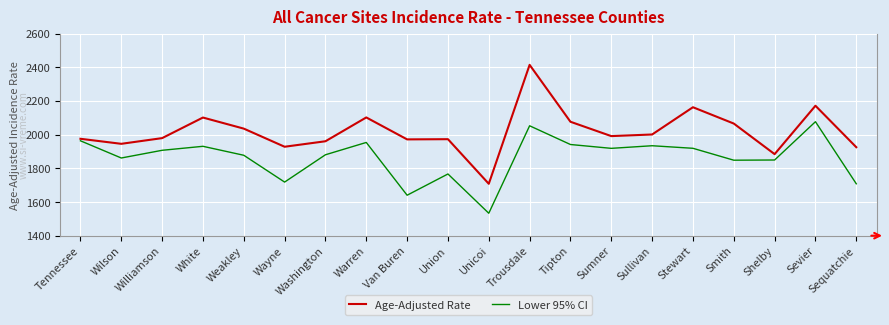

The value of Age-Adjusted Rate at Stewart is 1182.6. True or false?

False